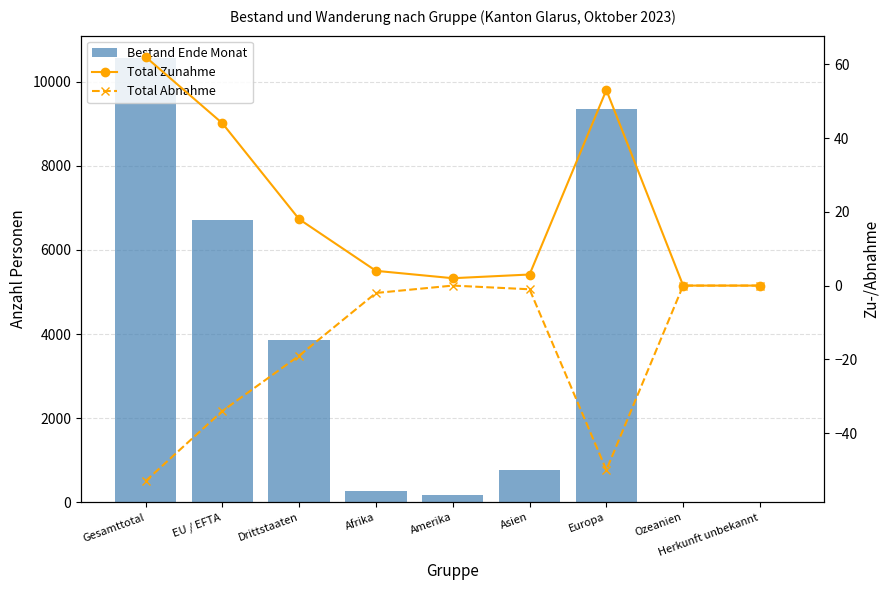

Reading left to right, list all the values displayed in this chart.

Bestand Ende Monat: 10564	6705	3859	259	178	774	9343	3	7
Total Zunahme: 62	44	18	4	2	3	53	0	0
Total Abnahme: -53	-34	-19	-2	0	-1	-50	0	0